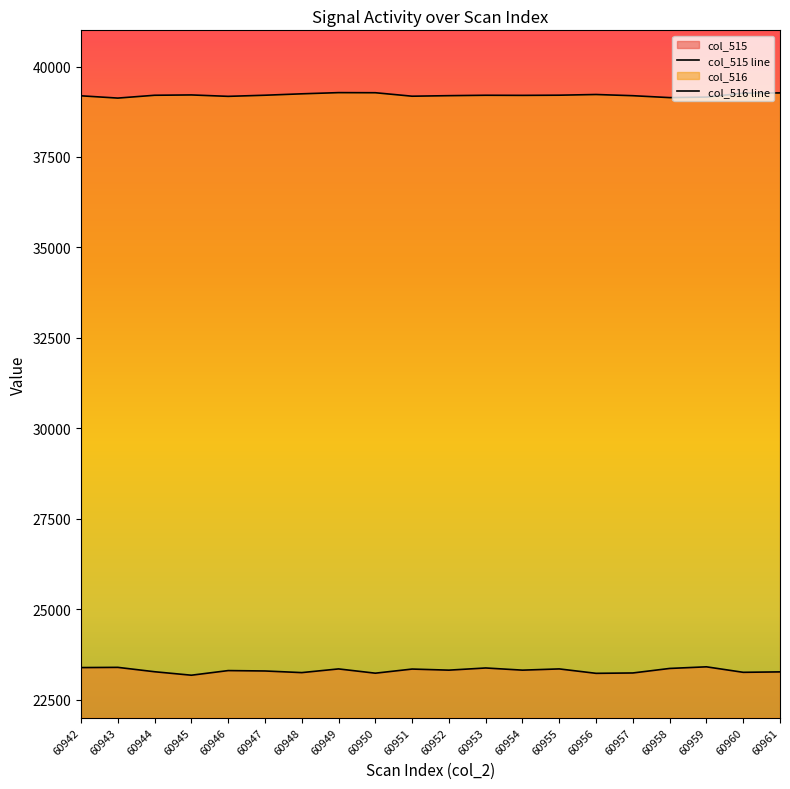

Reading right to left, list all the values displayed in this chart.

col_515 line: 60961=23265	60960=23253	60959=23405	60958=23360	60957=23235	60956=23225	60955=23347	60954=23313	60953=23373	60952=23313	60951=23343	60950=23229	60949=23347	60948=23245	60947=23290	60946=23301	60945=23173	60944=23269	60943=23390	60942=23384
col_516 line: 60961=39270	60960=39262	60959=39155	60958=39140	60957=39193	60956=39226	60955=39207	60954=39202	60953=39205	60952=39194	60951=39179	60950=39275	60949=39278	60948=39245	60947=39206	60946=39175	60945=39214	60944=39205	60943=39127	60942=39190